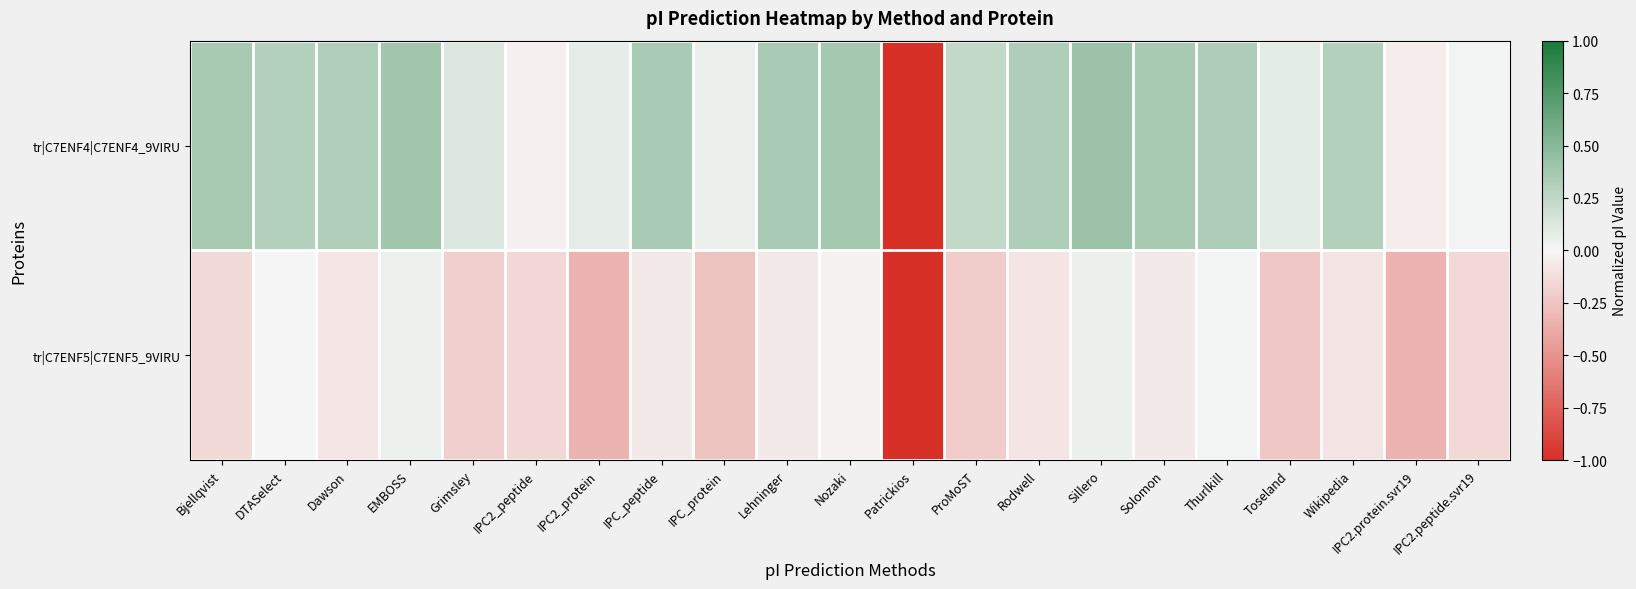

Which series has the largest total across all categories?

tr|C7ENF4|C7ENF4_9VIRU